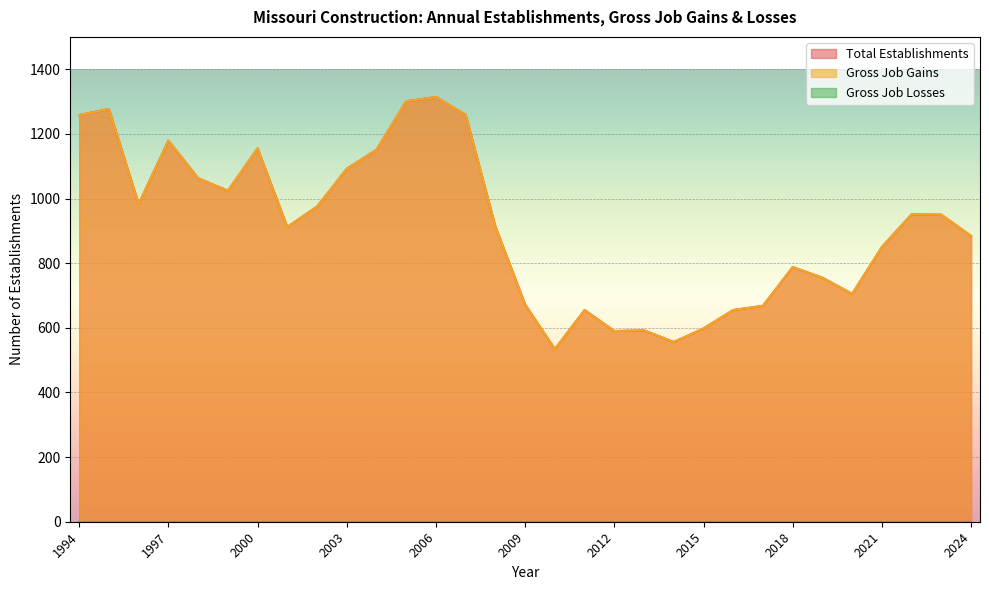

What is the sum of the Total Establishments values at 2014 and 2019?

1311